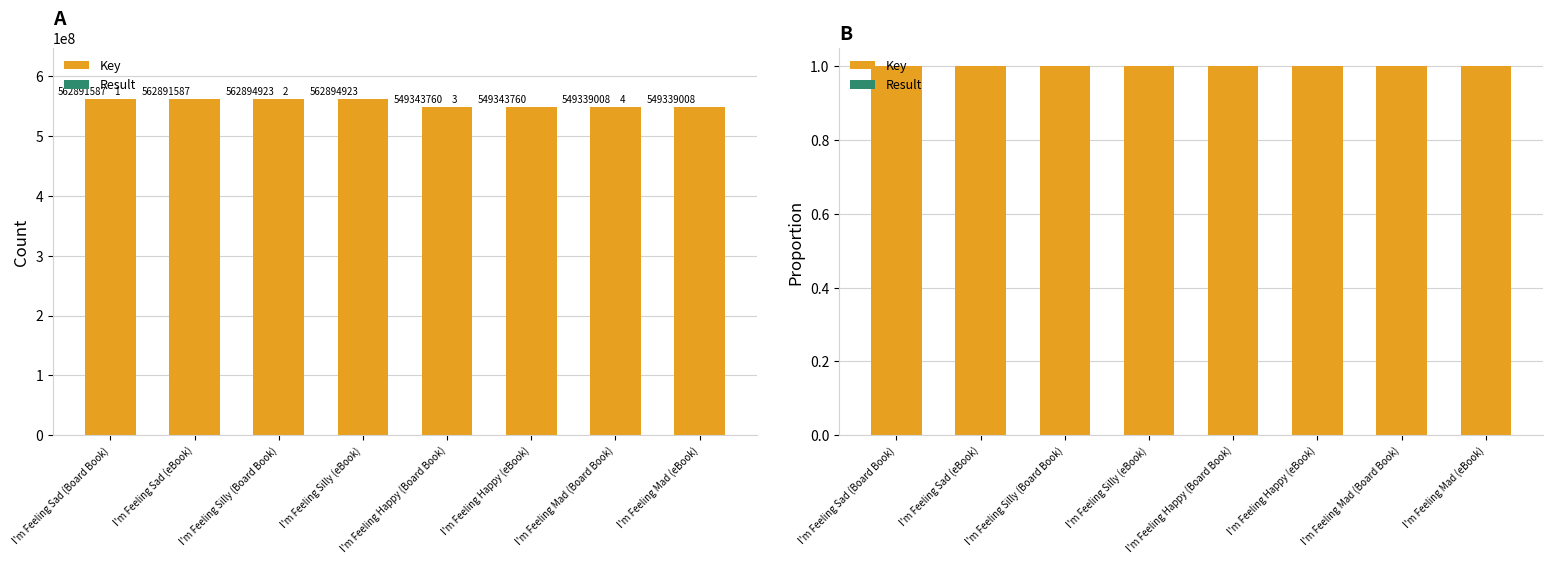

Rank the series by their average value, from lowest to highest.

Result, Key